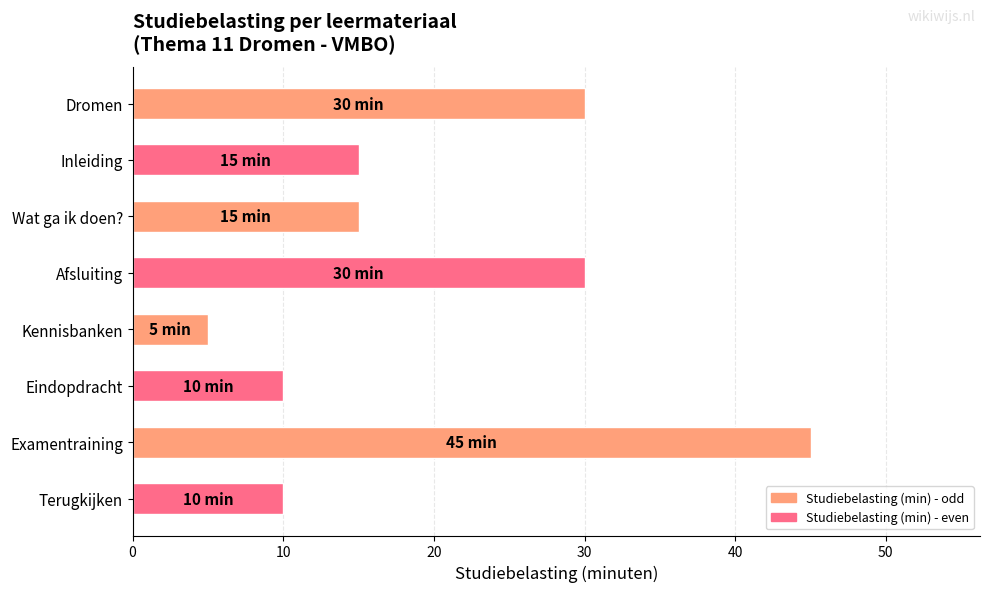

What is the ratio of the value at Afsluiting to the value at Wat ga ik doen??

2.0